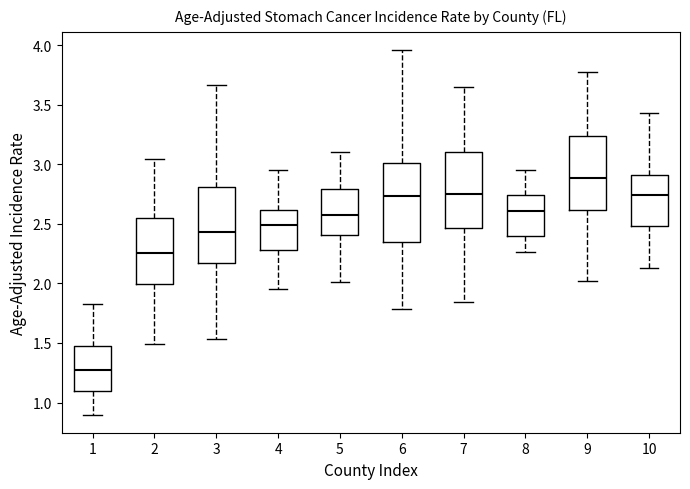

Reading left to right, read every box against the y-axis: the position of its median line, the range the box covers, and the ends of its whiskers. The values are not printed on the chart, so give them approximately, as read against the axis.

1: median 1.25, box 1.10 to 1.50, whiskers 0.90 to 1.85
2: median 2.25, box 2.00 to 2.55, whiskers 1.50 to 3.05
3: median 2.45, box 2.15 to 2.80, whiskers 1.55 to 3.65
4: median 2.50, box 2.30 to 2.60, whiskers 1.95 to 2.95
5: median 2.60, box 2.40 to 2.80, whiskers 2.00 to 3.10
6: median 2.75, box 2.35 to 3.00, whiskers 1.80 to 3.95
7: median 2.75, box 2.45 to 3.10, whiskers 1.85 to 3.65
8: median 2.60, box 2.40 to 2.75, whiskers 2.25 to 2.95
9: median 2.90, box 2.60 to 3.25, whiskers 2.00 to 3.80
10: median 2.75, box 2.50 to 2.90, whiskers 2.15 to 3.45